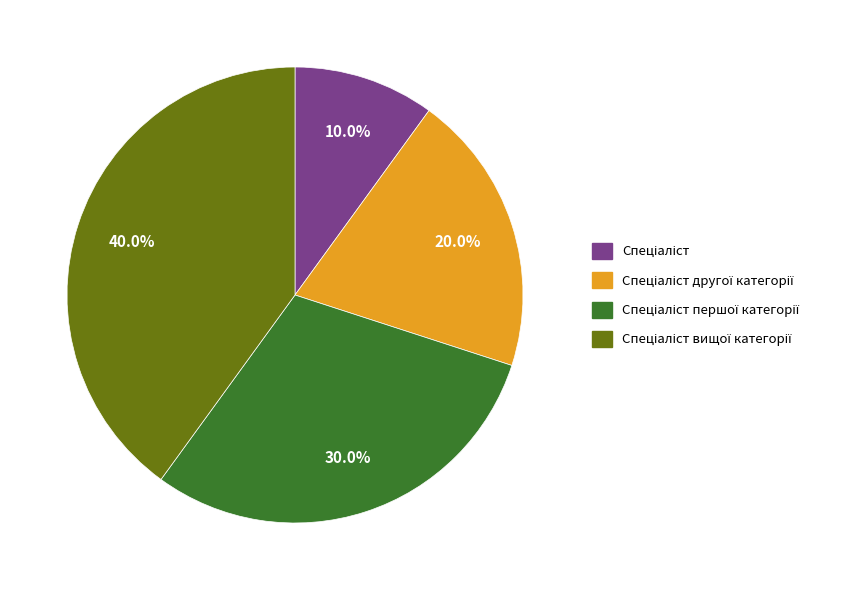

How many slices are in this pie chart?

4